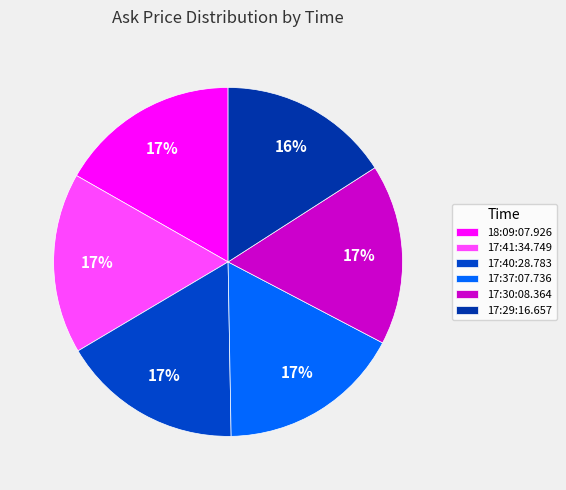

What is the smallest slice in the pie chart?

17:29:16.657